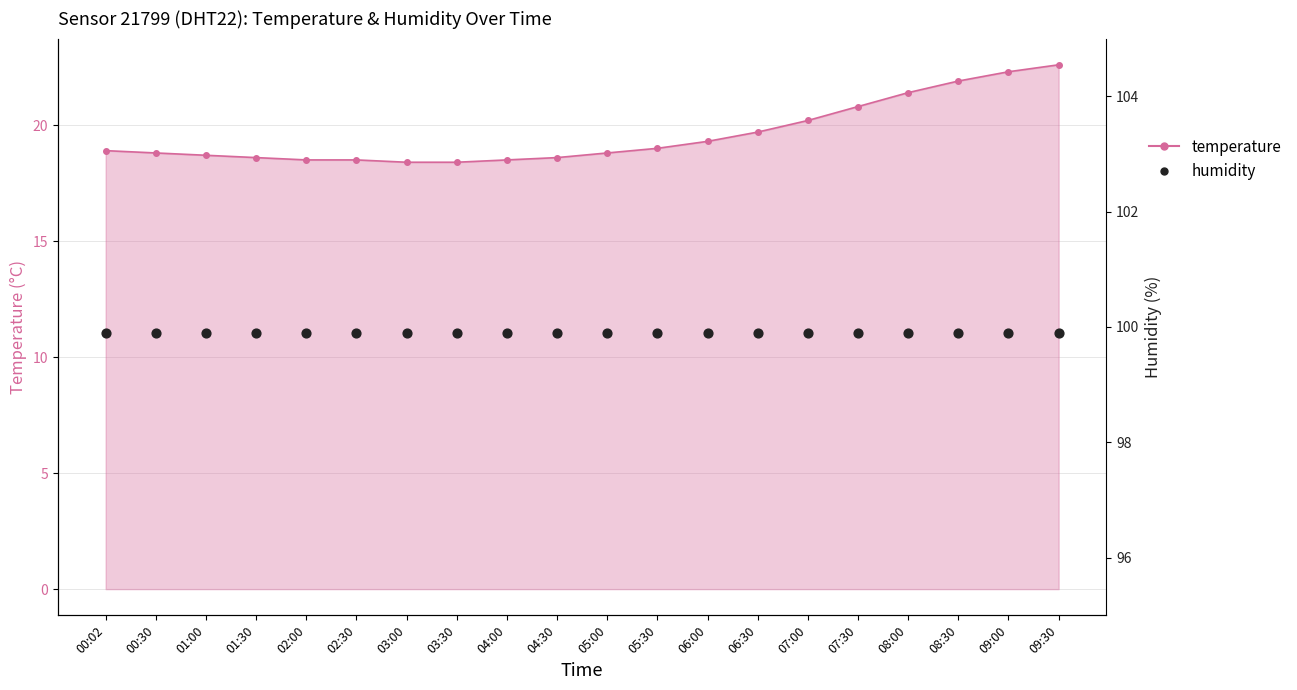

What is the change in value from 05:30 to 07:00?

+1.2